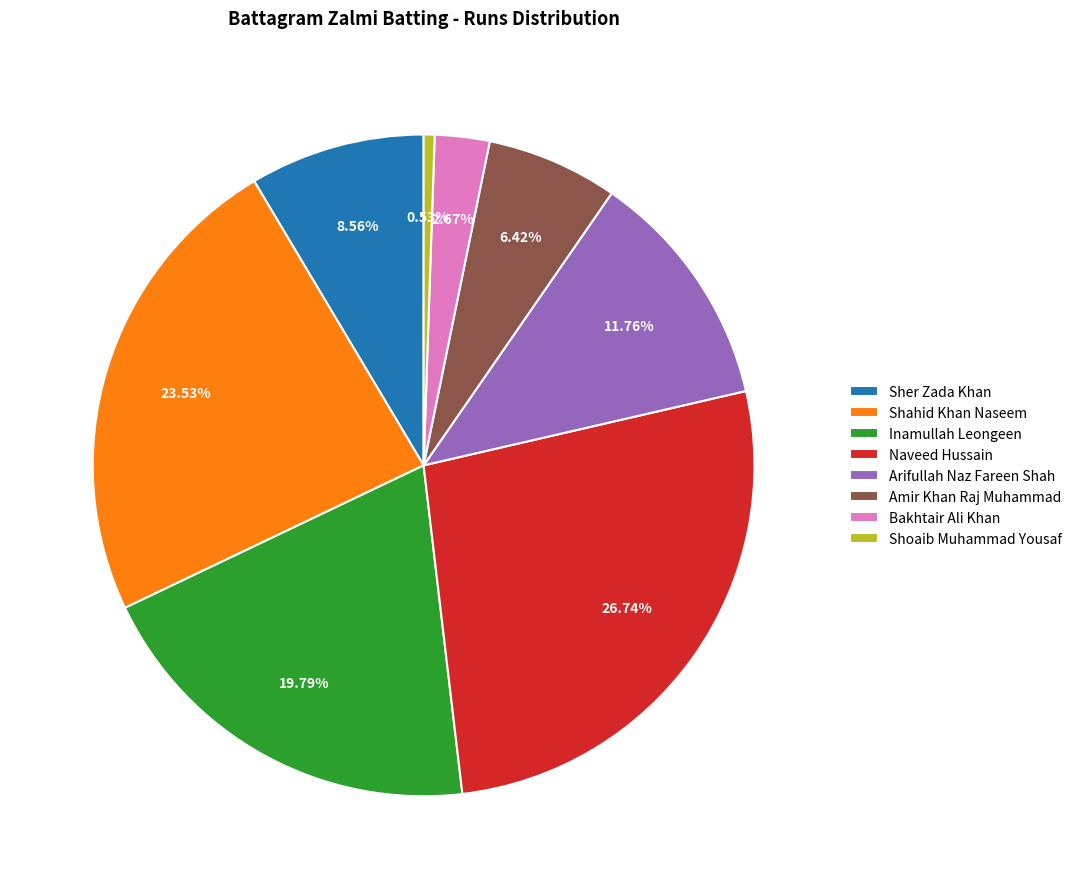

Which category has the biggest portion of the pie?

Naveed Hussain